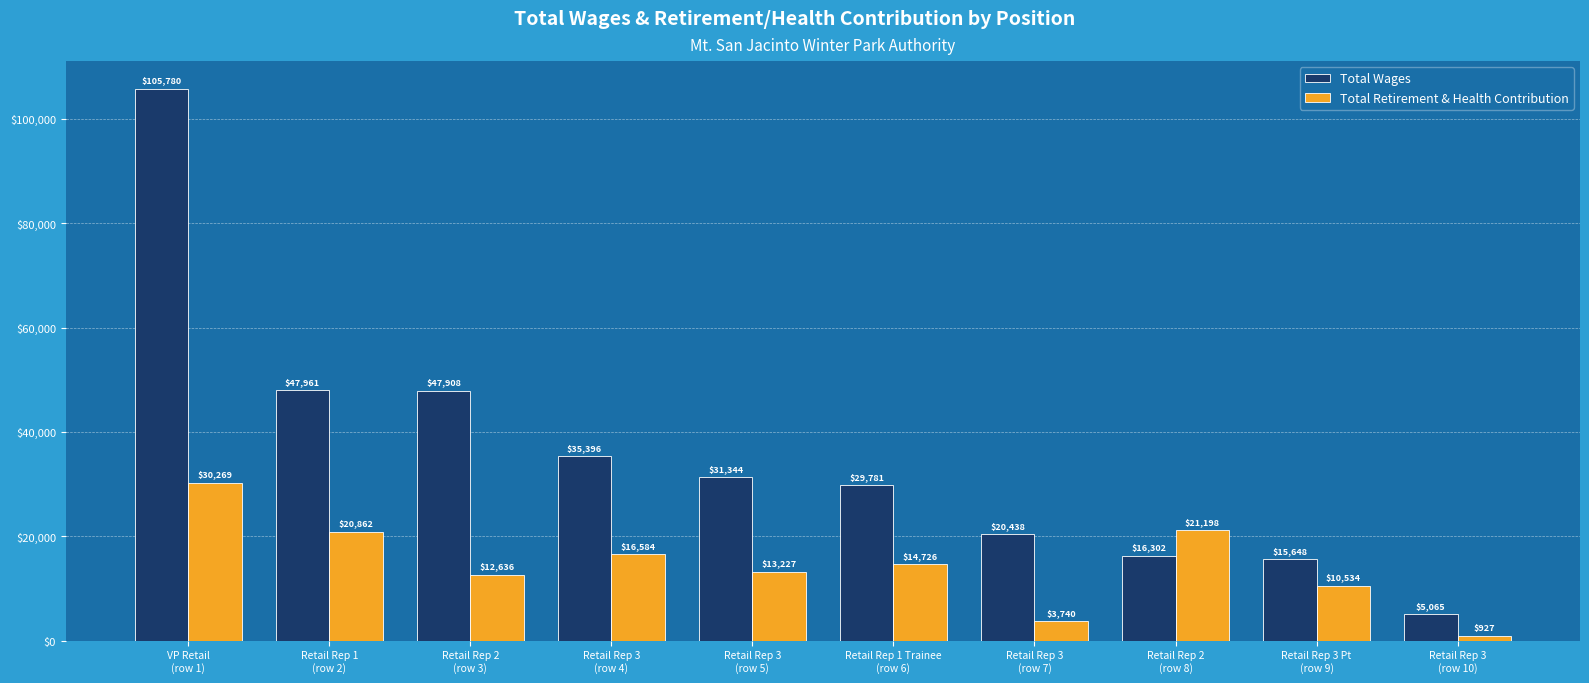

Is it true that Total Wages equals 22560 at Retail Rep 2
(row 8)?

False